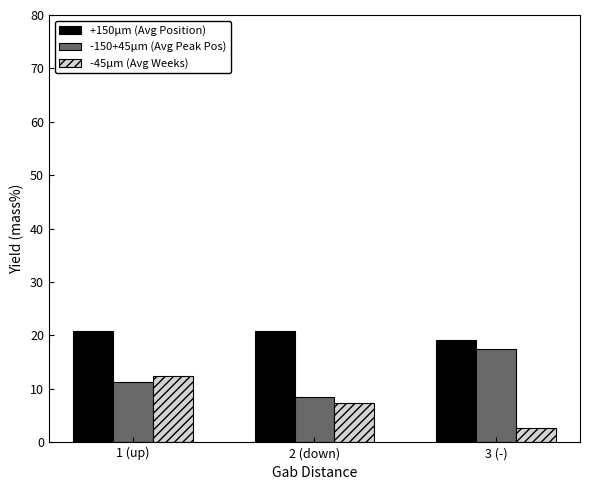

Between 2 (down) and 3 (-), which series saw the biggest shift?

-150+45μm (Avg Peak Pos)